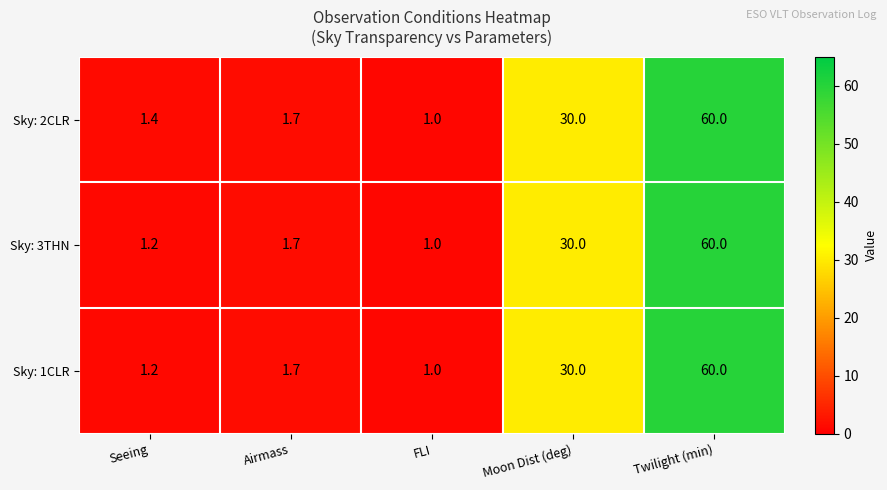

Rank the categories by Sky: 2CLR value from lowest to highest.

FLI, Seeing, Airmass, Moon Dist (deg), Twilight (min)